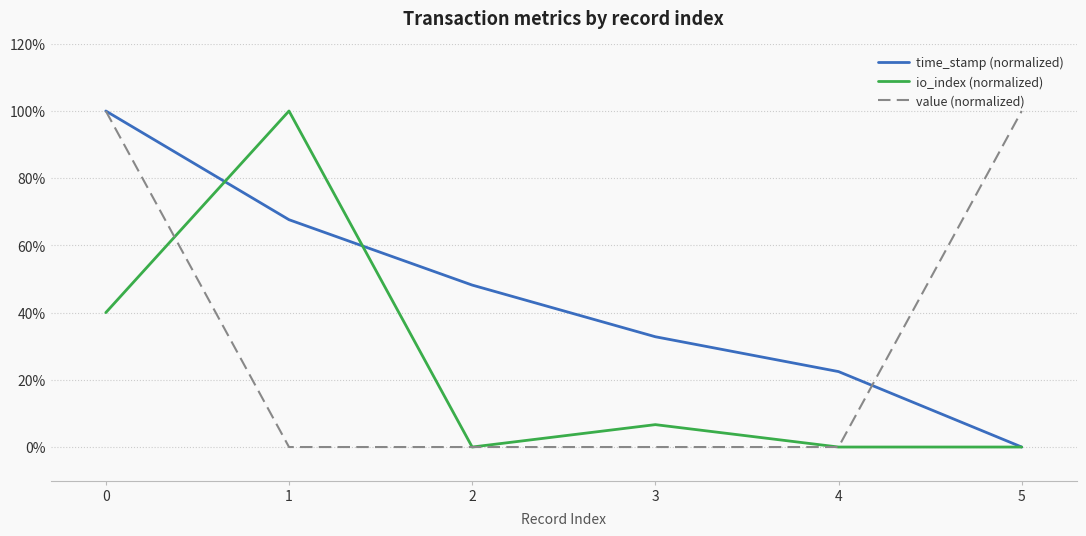

How many values in the time_stamp (normalized) series exceed 48?

3